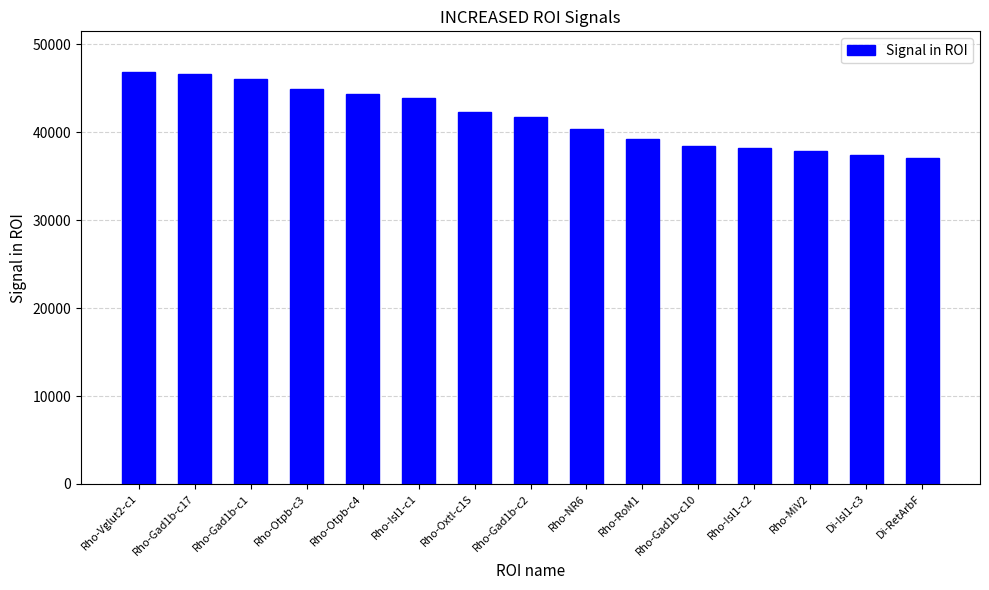

What is the label of the 3rd bar from the right?

Rho-MiV2